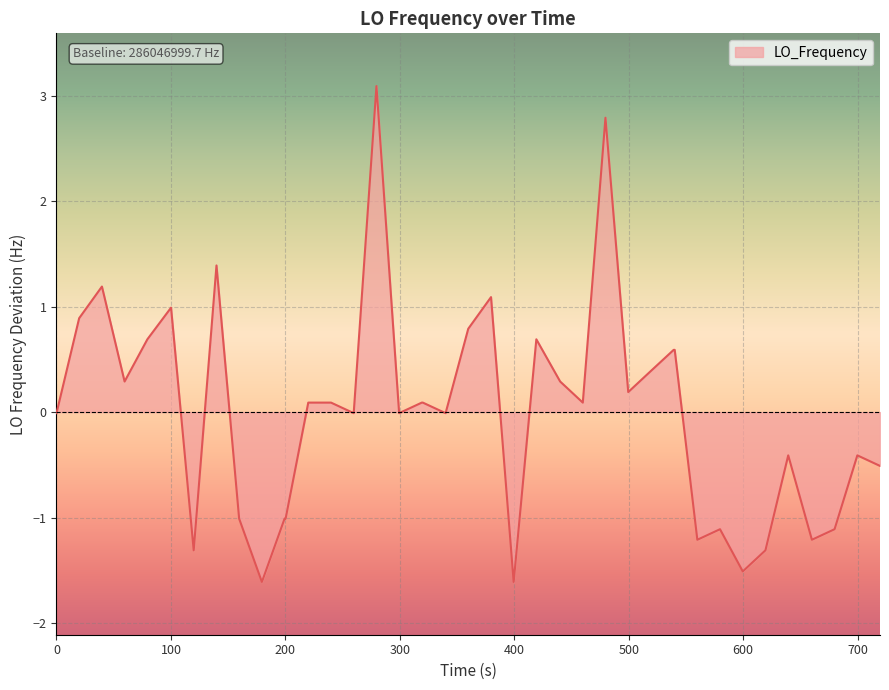

What is the difference between the maximum and minimum values?

4.7